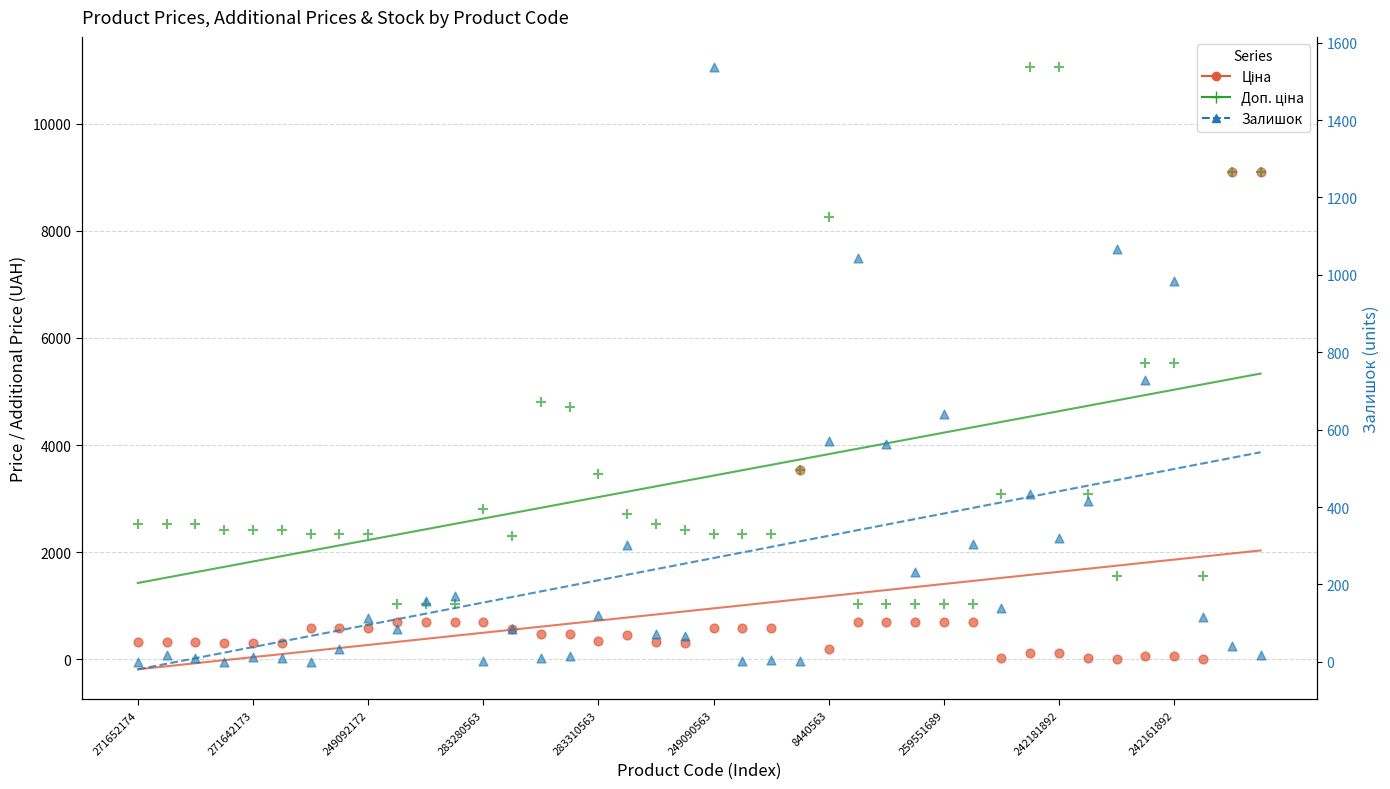

Which series contains the highest Y value?

Доп. ціна